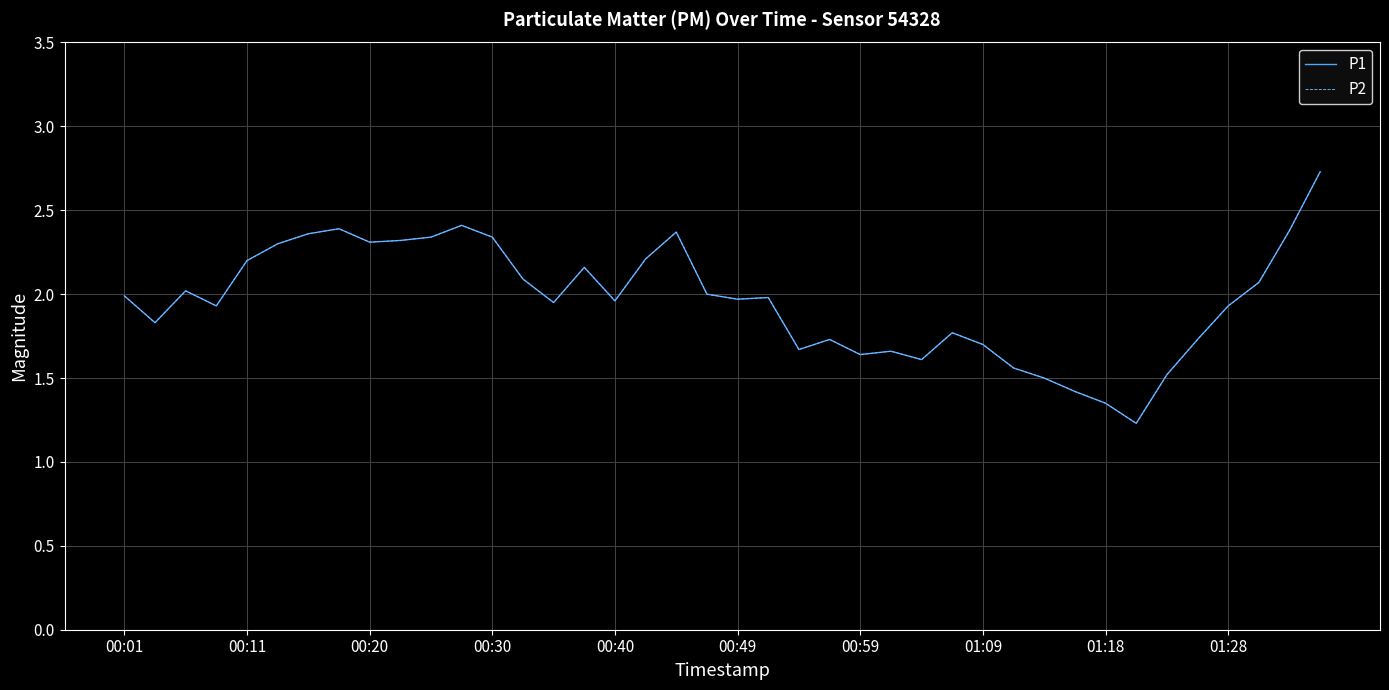

What is the value of the P2 point at the 12th from the left?

2.4